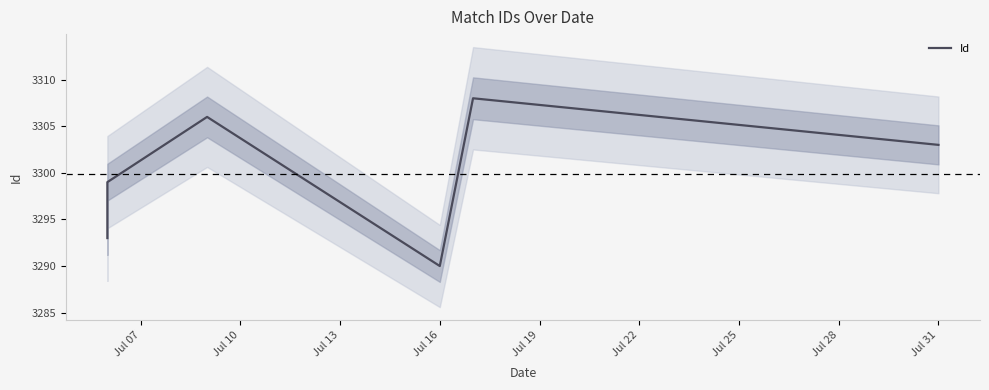

How many lines are shown in the chart?

1